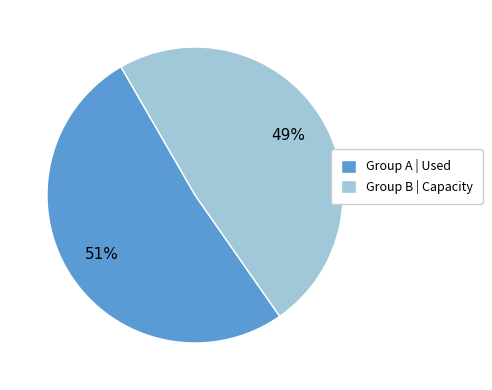

Does any single category account for the majority?

Yes